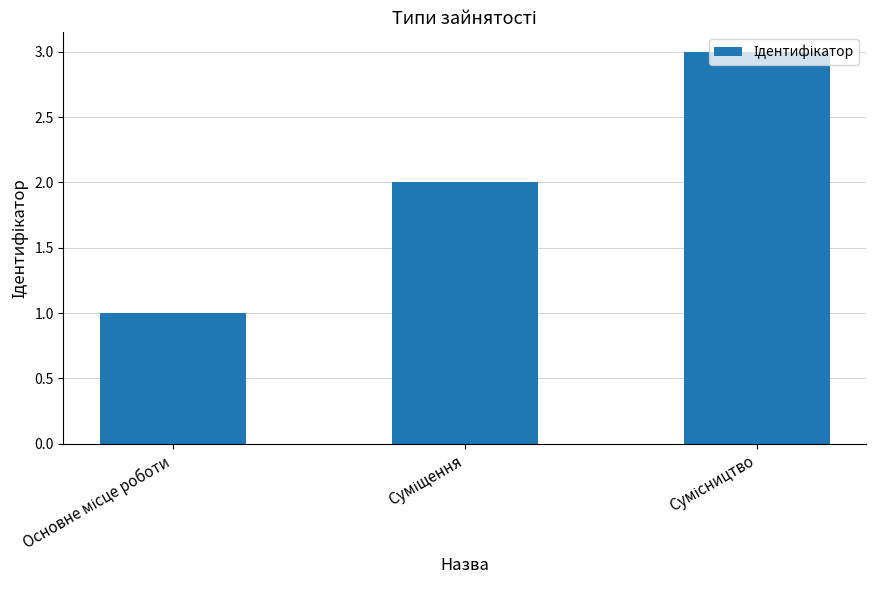

What is the value of the 2nd bar from the left?

2